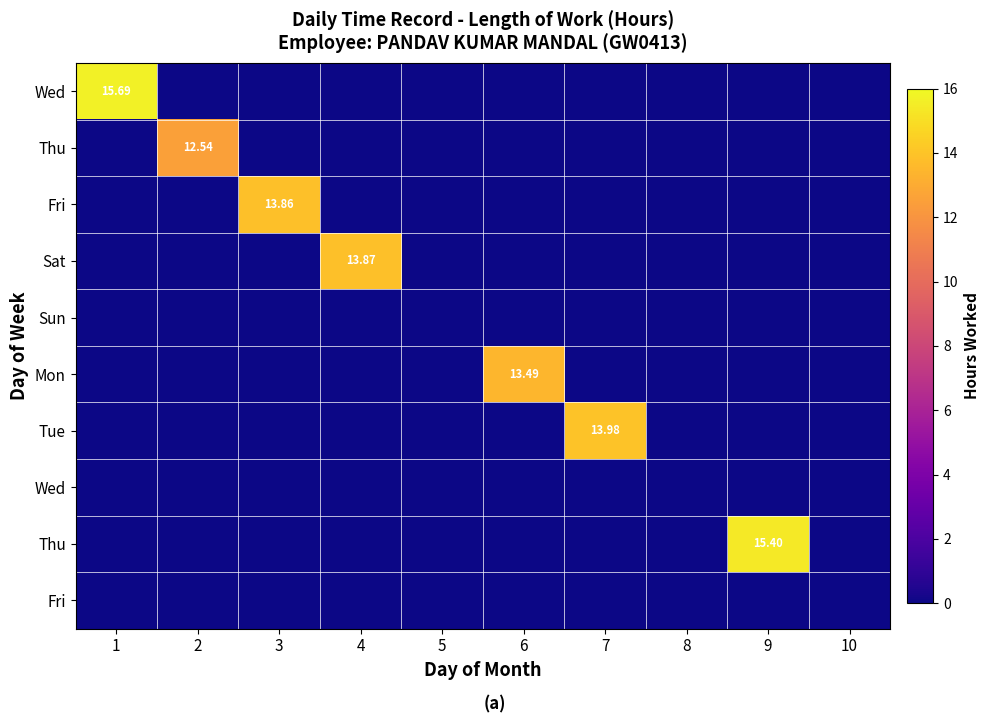

At how many categories does at least one series exceed 9?

7